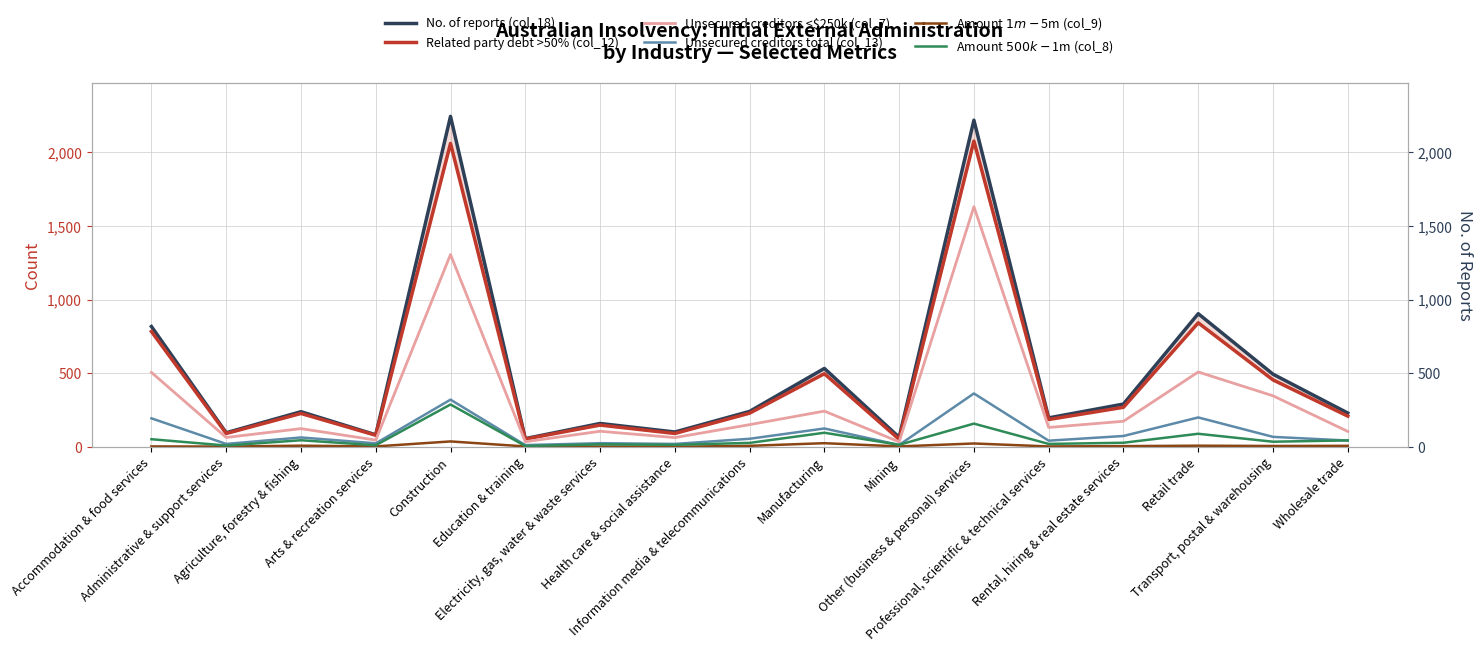

At how many categories does at least one series exceed 1584?

2